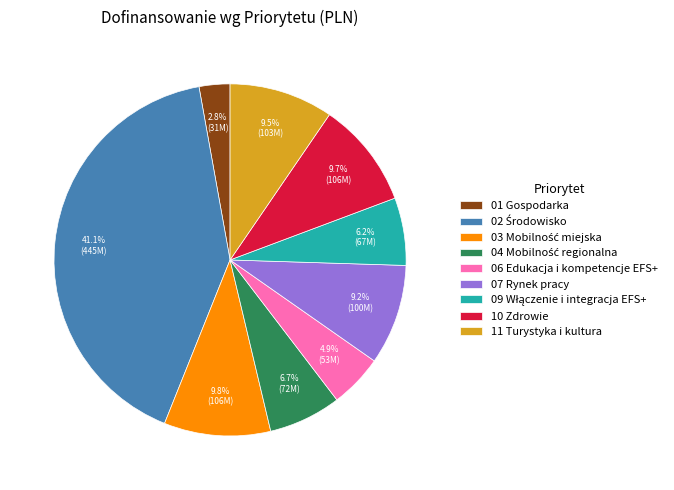

Which category has the smallest portion of the pie?

01 Gospodarka